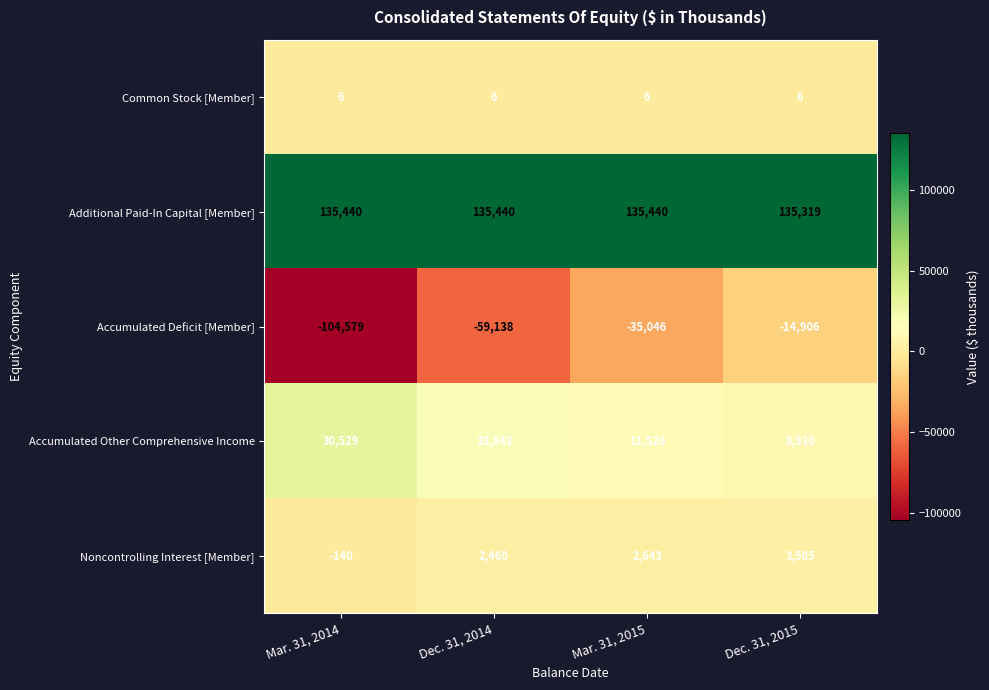

Reading right to left, what are all the values shown in this chart?

Common Stock [Member]: Dec. 31, 2015=6	Mar. 31, 2015=6	Dec. 31, 2014=6	Mar. 31, 2014=6
Additional Paid-In Capital [Member]: Dec. 31, 2015=135319	Mar. 31, 2015=135440	Dec. 31, 2014=135440	Mar. 31, 2014=135440
Accumulated Deficit [Member]: Dec. 31, 2015=-14906	Mar. 31, 2015=-35046	Dec. 31, 2014=-59138	Mar. 31, 2014=-104579
Accumulated Other Comprehensive Income: Dec. 31, 2015=8930	Mar. 31, 2015=11526	Dec. 31, 2014=18843	Mar. 31, 2014=30529
Noncontrolling Interest [Member]: Dec. 31, 2015=3585	Mar. 31, 2015=2643	Dec. 31, 2014=2460	Mar. 31, 2014=-140